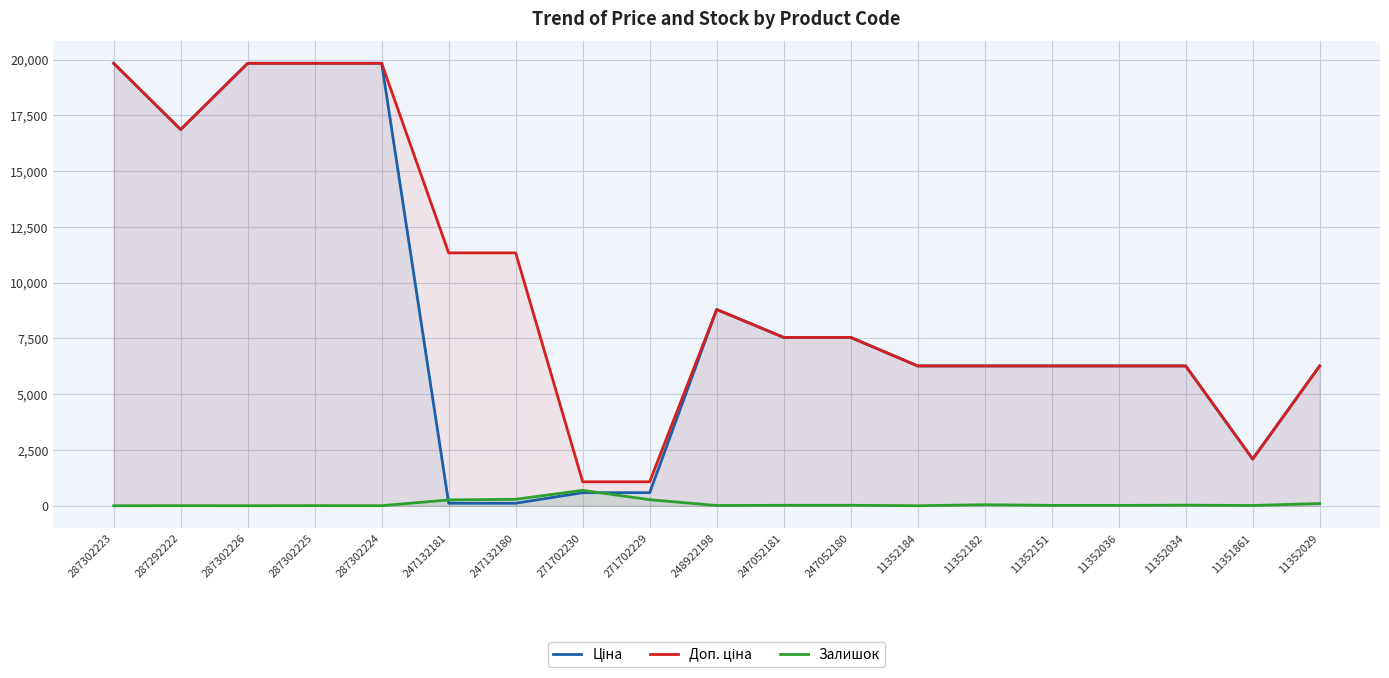

The Доп. ціна series shows 19831.1 at 287302225. True or false?

True